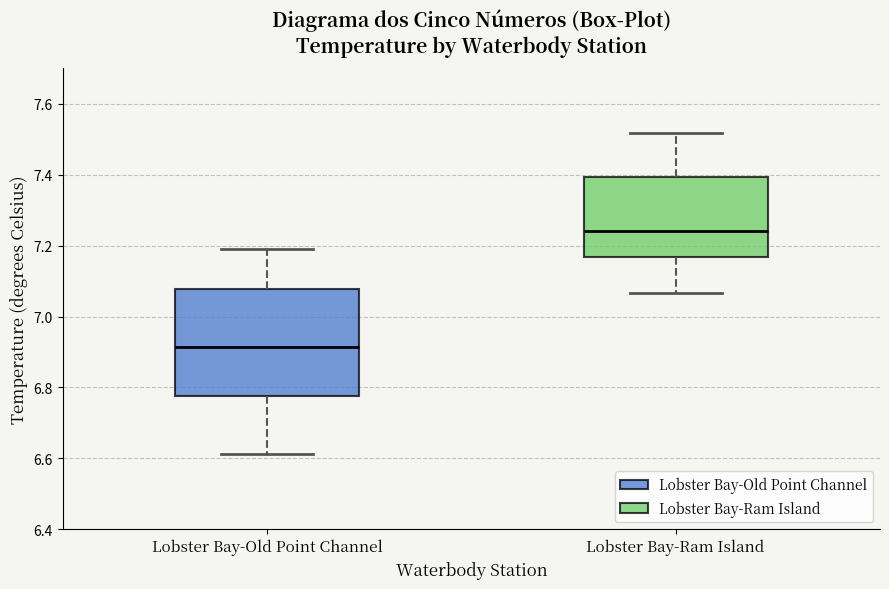

Reading left to right, transcribe this box plot: for each box, give where its median line is, the range the box spans, and where its two whiskers end, as read against the y-axis. The values are not printed on the chart, so give them approximately, as read against the axis.

Lobster Bay-Old Point Channel: median 6.92, box 6.78 to 7.08, whiskers 6.62 to 7.20
Lobster Bay-Ram Island: median 7.24, box 7.16 to 7.40, whiskers 7.06 to 7.52